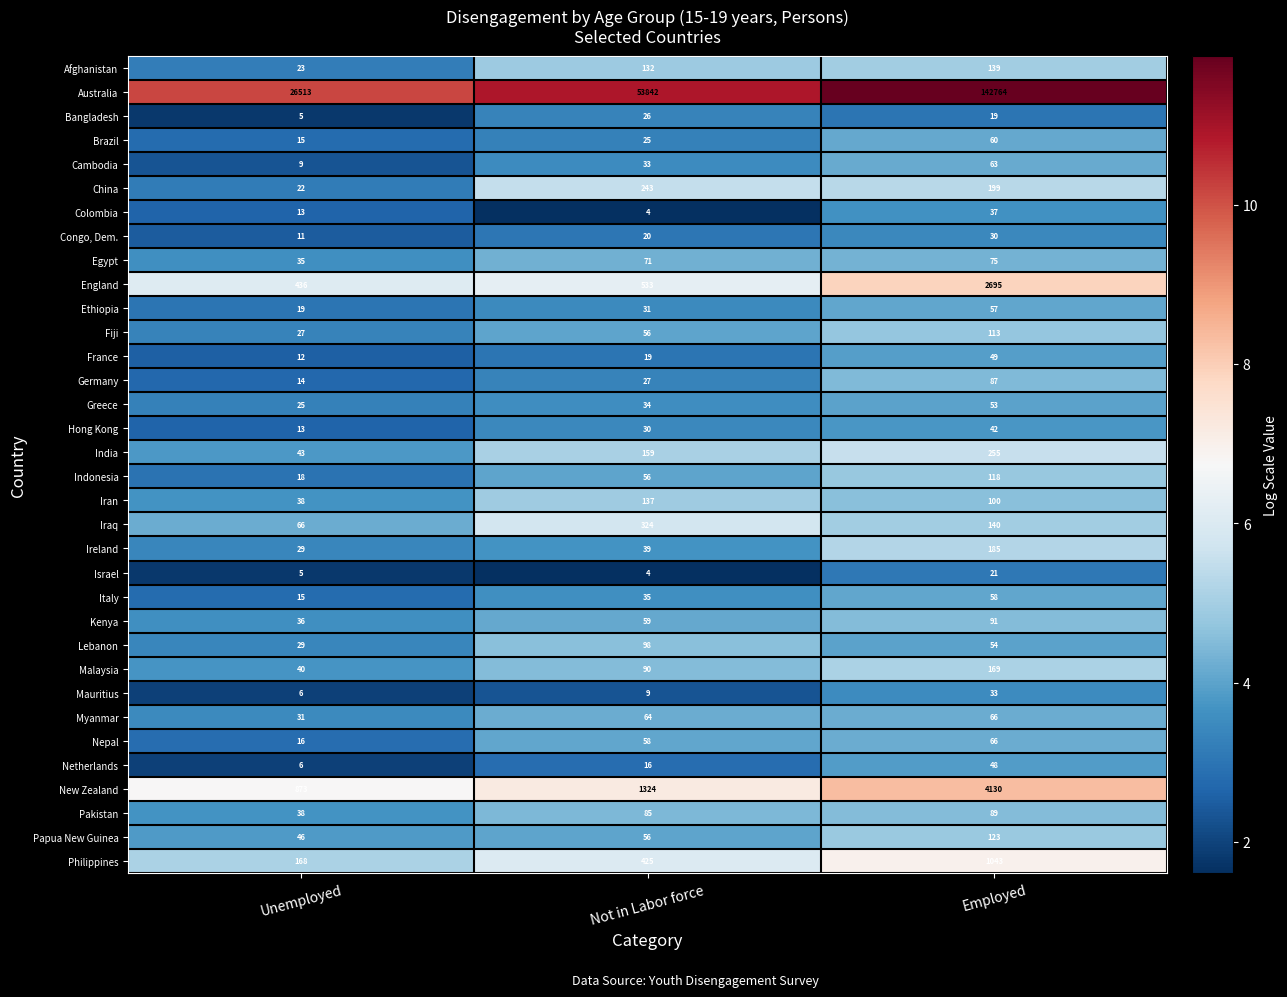

Count the Italy values in the range 15 to 58.

3